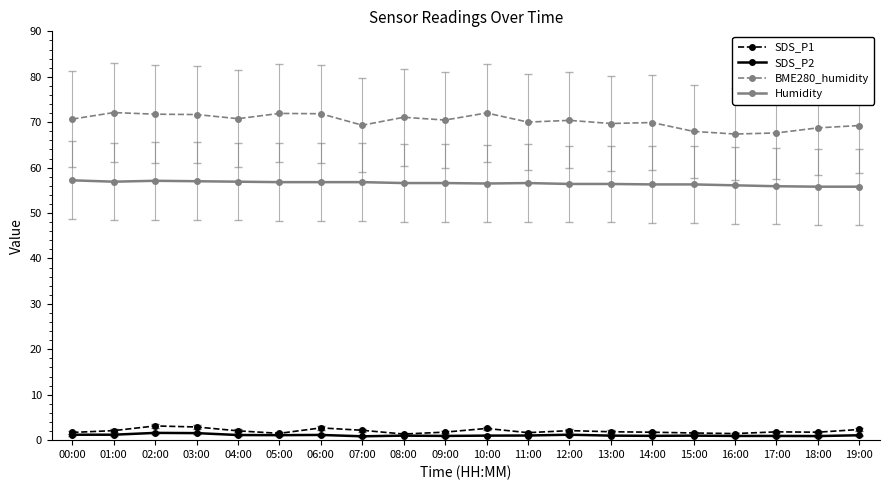

True or false: Humidity and SDS_P1 cross at least once.

False